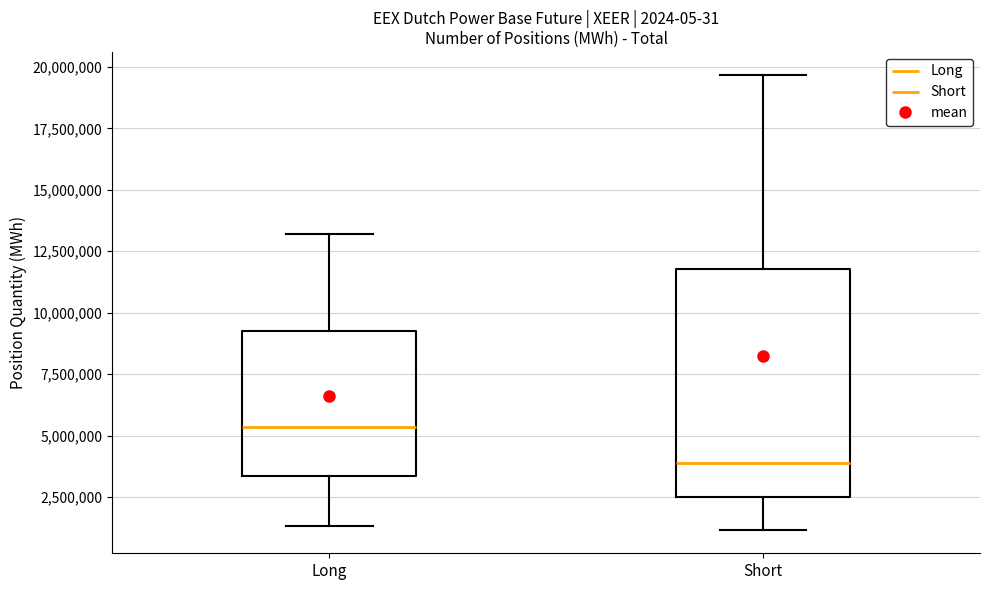

Reading left to right, read every box against the y-axis: the position of its median line, the range the box covers, and the ends of its whiskers. The values are not printed on the chart, so give them approximately, as read against the axis.

Long: median 5500000, box 3500000 to 9500000, whiskers 1500000 to 13000000
Short: median 4000000, box 2500000 to 12000000, whiskers 1000000 to 19500000